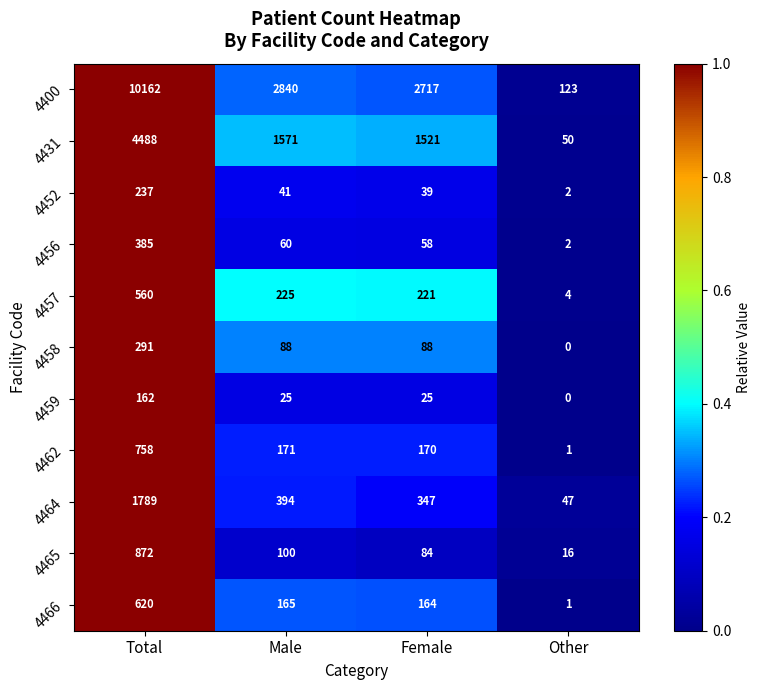

At how many categories does at least one series exceed 0?

4